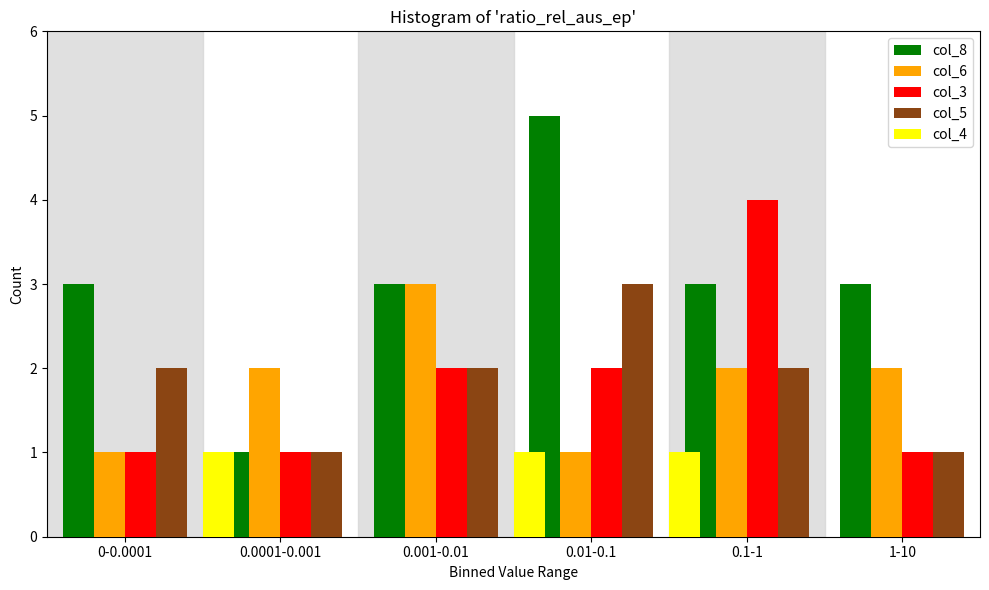

Reading left to right, what are all the values shown in this chart?

col_8: 0-0.0001=3	0.0001-0.001=1	0.001-0.01=3	0.01-0.1=5	0.1-1=3	1-10=3
col_6: 0-0.0001=1	0.0001-0.001=2	0.001-0.01=3	0.01-0.1=1	0.1-1=2	1-10=2
col_3: 0-0.0001=1	0.0001-0.001=1	0.001-0.01=2	0.01-0.1=2	0.1-1=4	1-10=1
col_5: 0-0.0001=2	0.0001-0.001=1	0.001-0.01=2	0.01-0.1=3	0.1-1=2	1-10=1
col_4: 0-0.0001=0	0.0001-0.001=1	0.001-0.01=0	0.01-0.1=1	0.1-1=1	1-10=0